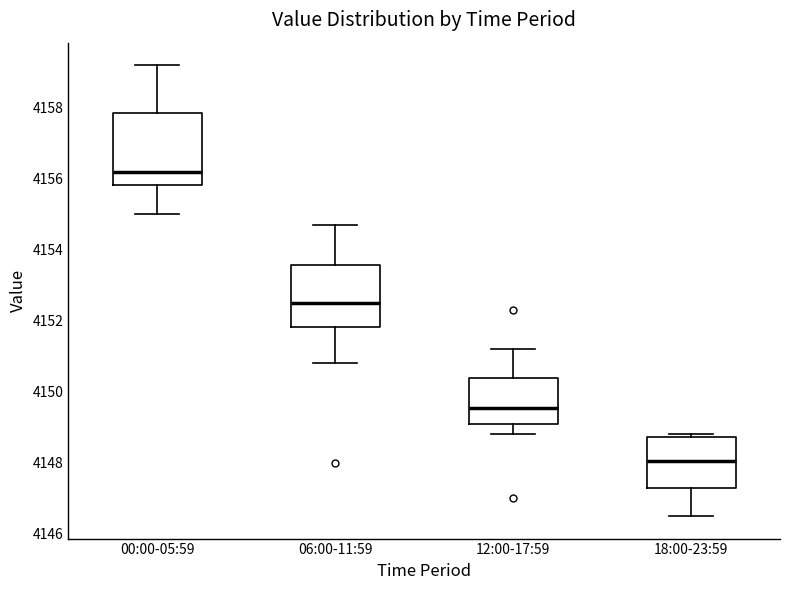

Reading left to right, read every box against the y-axis: the position of its median line, the range the box covers, and the ends of its whiskers. The values are not printed on the chart, so give them approximately, as read against the axis.

00:00-05:59: median 4156.2, box 4155.8 to 4157.8, whiskers 4155.0 to 4159.2
06:00-11:59: median 4152.6, box 4151.8 to 4153.6, whiskers 4150.8 to 4154.8
12:00-17:59: median 4149.6, box 4149.2 to 4150.4, whiskers 4148.8 to 4151.2
18:00-23:59: median 4148.0, box 4147.4 to 4148.8, whiskers 4146.6 to 4148.8 (just above the box's upper edge)